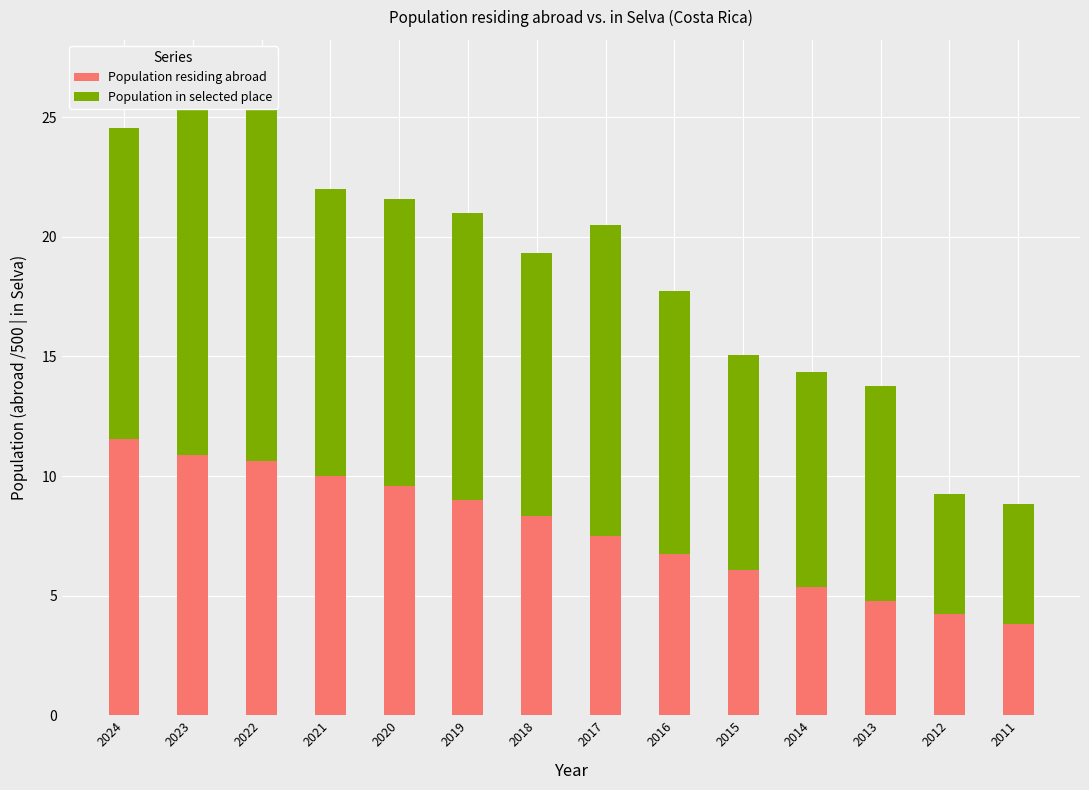

Reading left to right, what are all the values shown in this chart?

Population residing abroad: 2024=11.6	2023=10.9	2022=10.6	2021=10.0	2020=9.6	2019=9.0	2018=8.3	2017=7.5	2016=6.7	2015=6.1	2014=5.4	2013=4.8	2012=4.2	2011=3.8
Population in selected place: 2024=13.0	2023=16.0	2022=15.0	2021=12.0	2020=12.0	2019=12.0	2018=11.0	2017=13.0	2016=11.0	2015=9.0	2014=9.0	2013=9.0	2012=5.0	2011=5.0